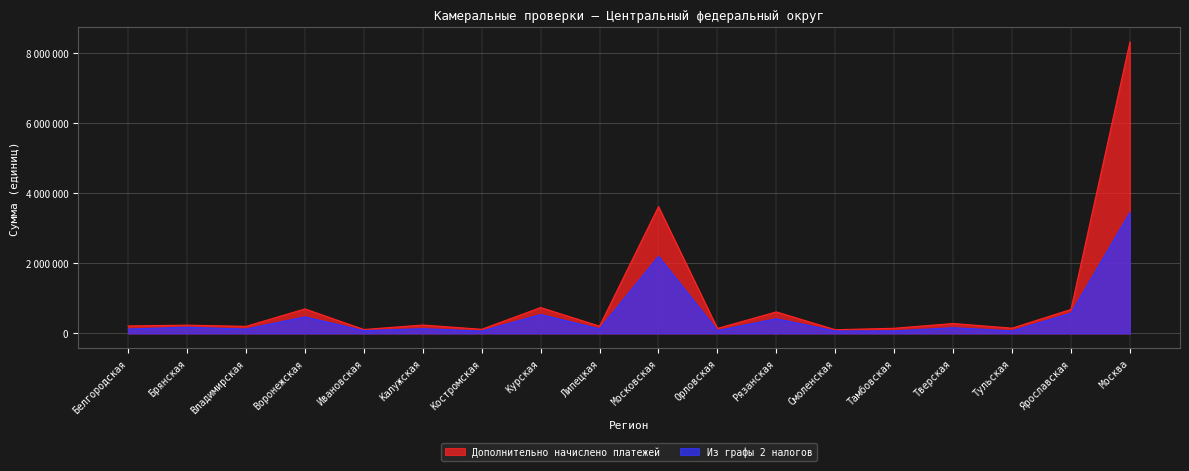

True or false: Из графы 2 налогов and Дополнительно начислено платежей intersect in this chart.

False